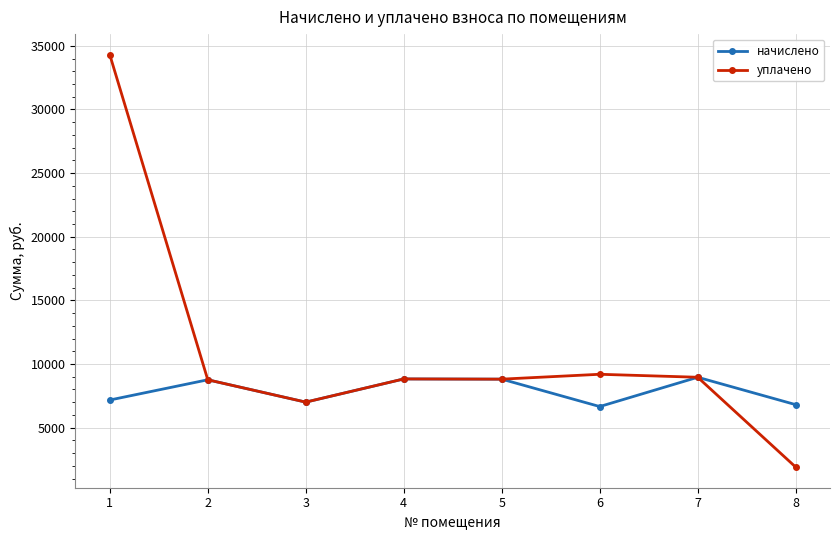

Is the value of начислено at 7 greater than the value of уплачено at 1?

No